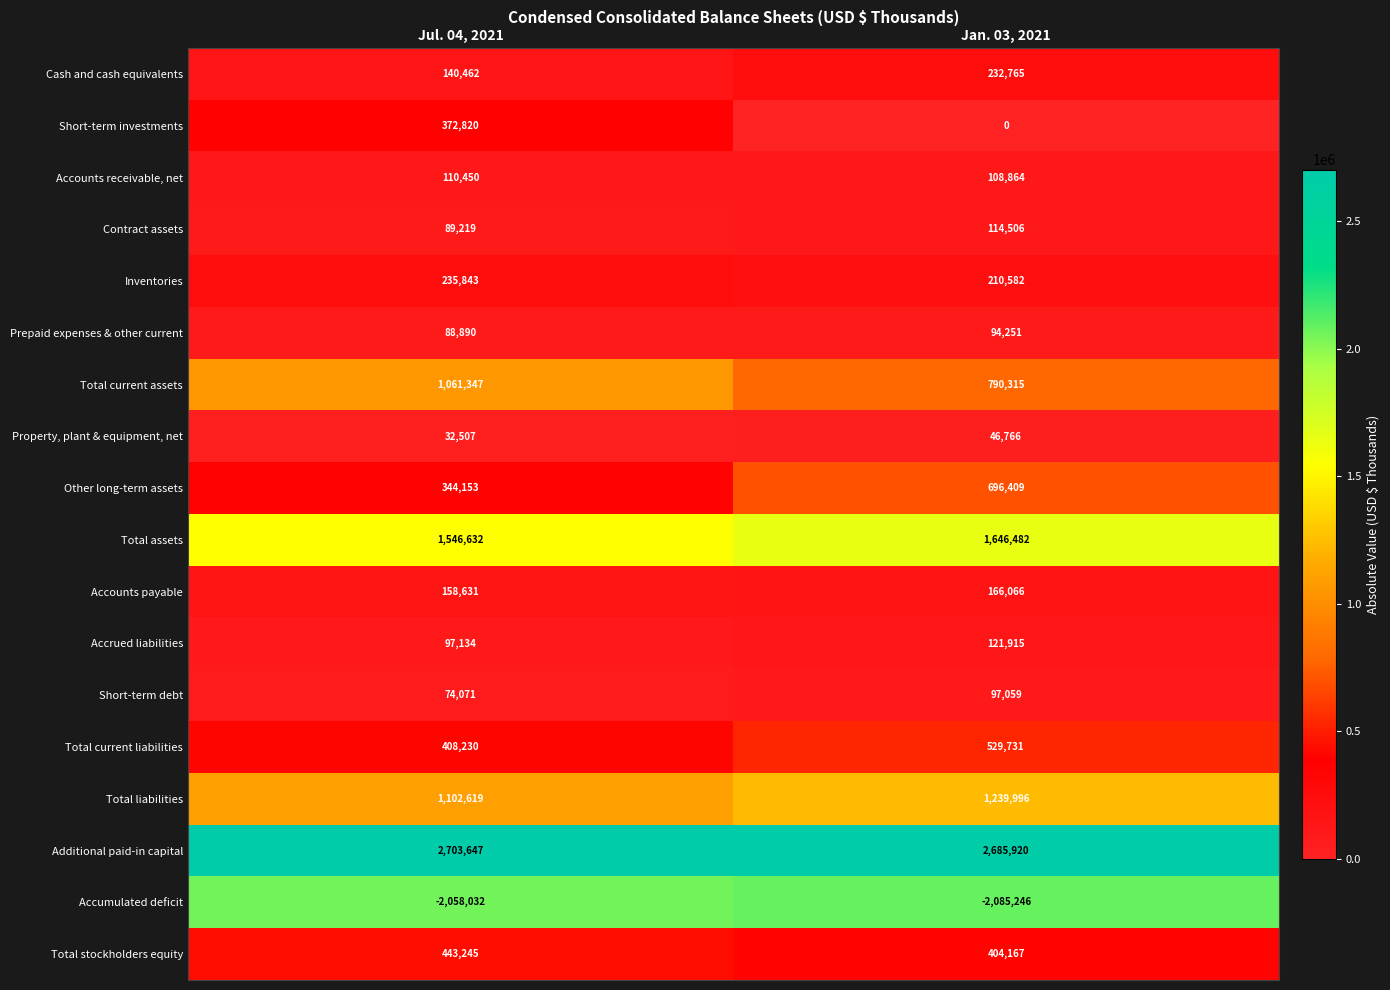

Which series has the widest spread of values?

Short-term investments